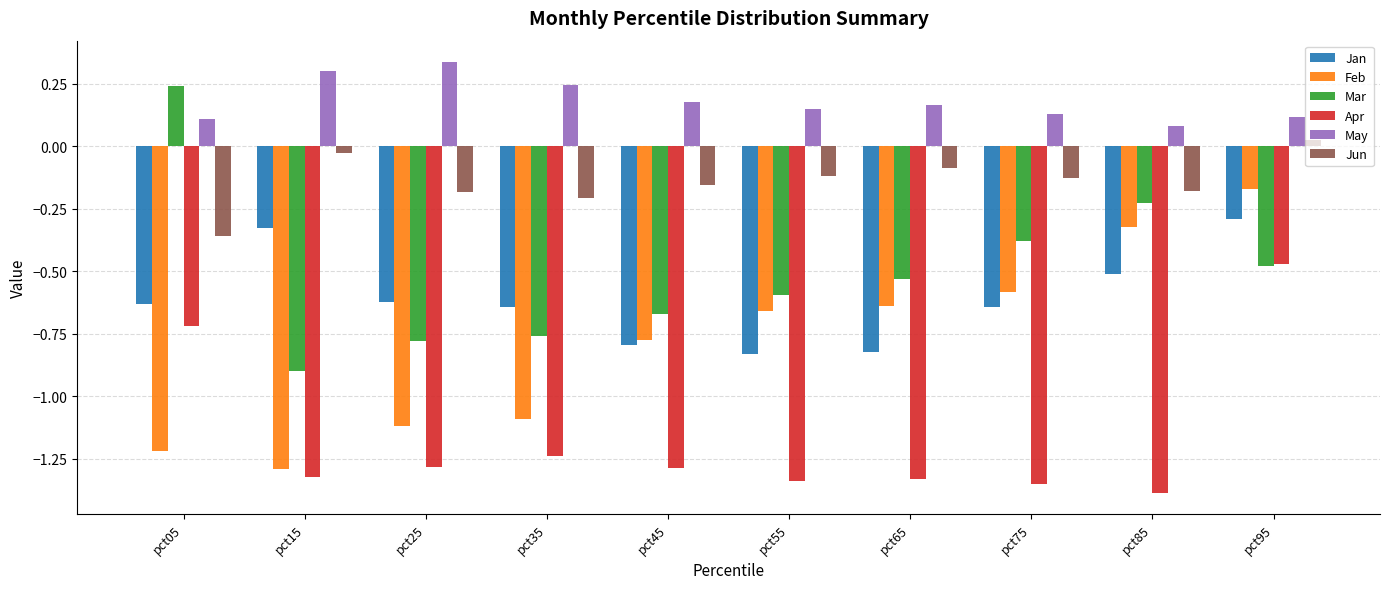

What is the spread (max minus min) of values at pct25?

1.6